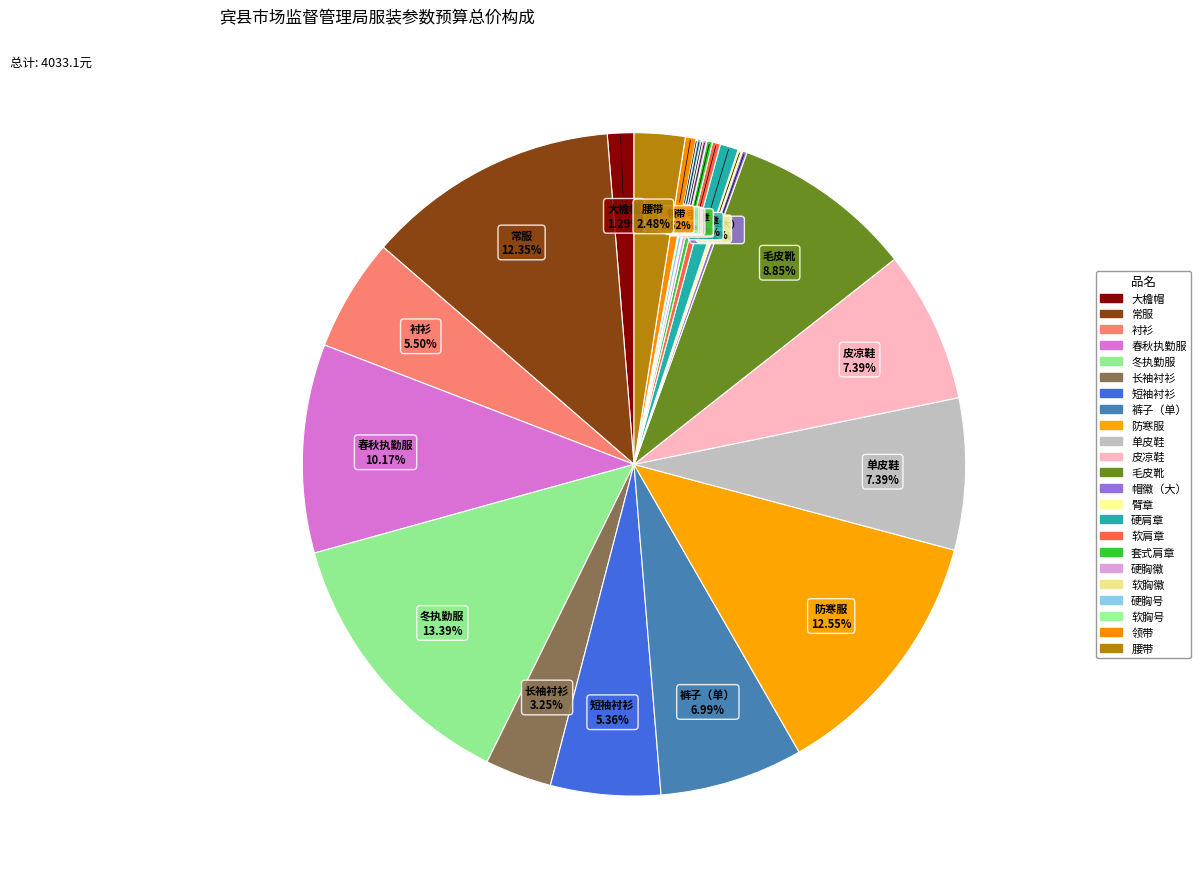

Which slice is the smallest?

软胸号